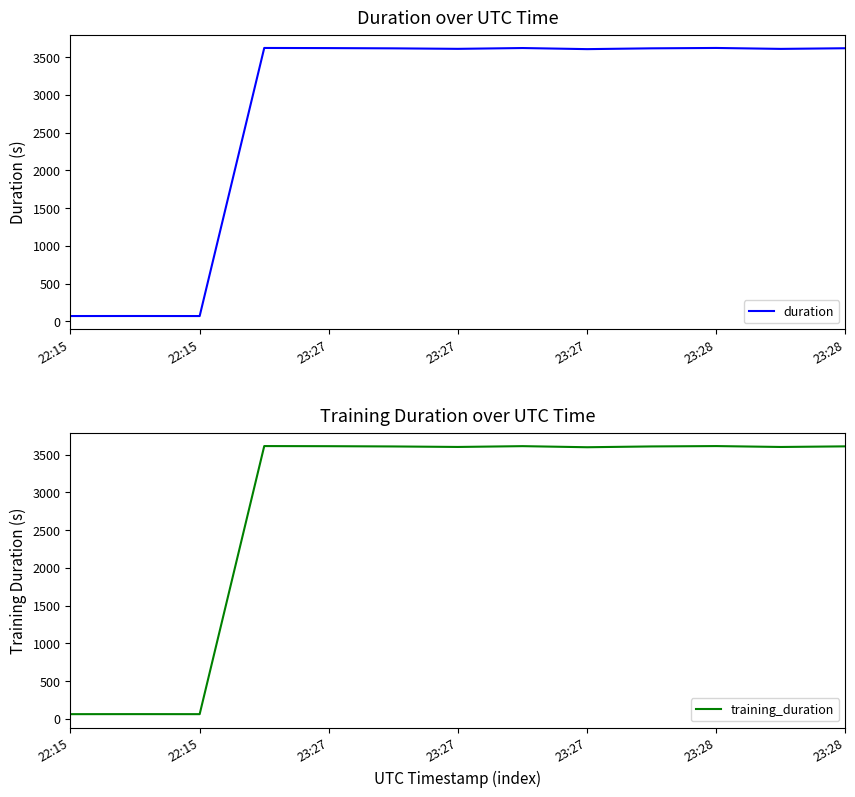

Which label corresponds to the largest value in the chart?

23:27